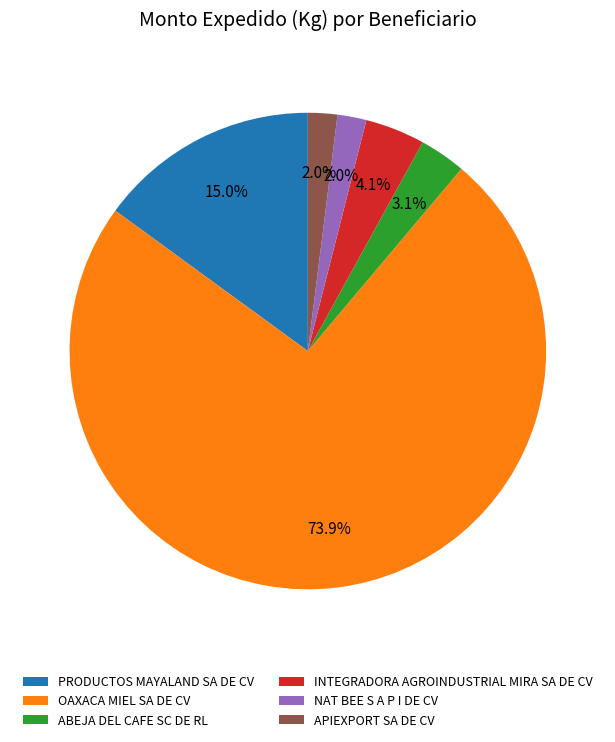

What is the largest slice in the pie chart?

OAXACA MIEL SA DE CV